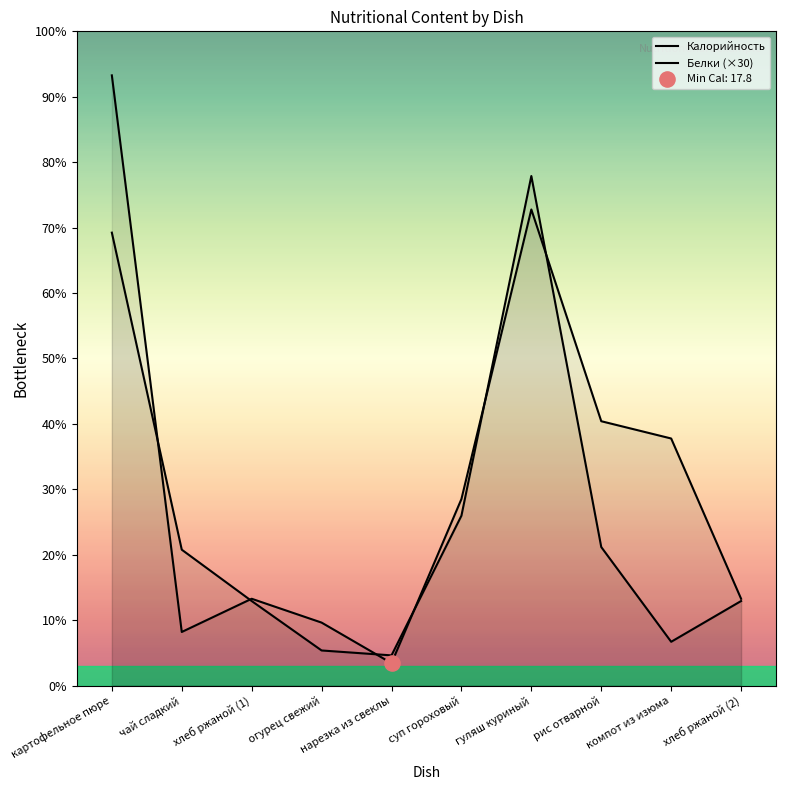

Which series contains the lowest Y value?

Калорийность